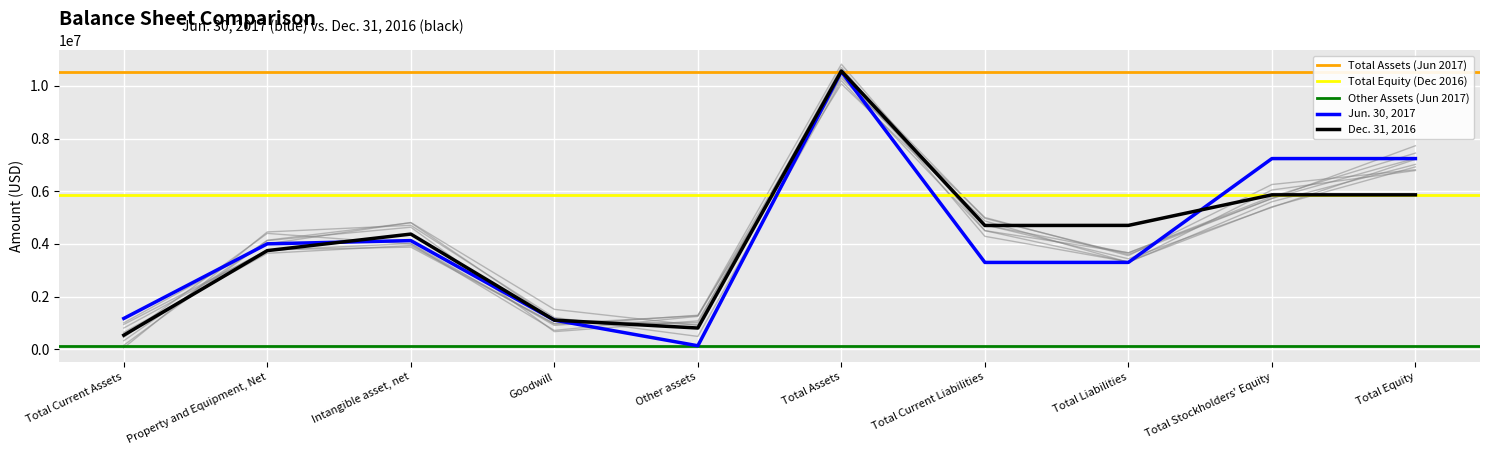

What is the difference between the maximum and second lowest values in the Dec. 31, 2016 series?

9758111